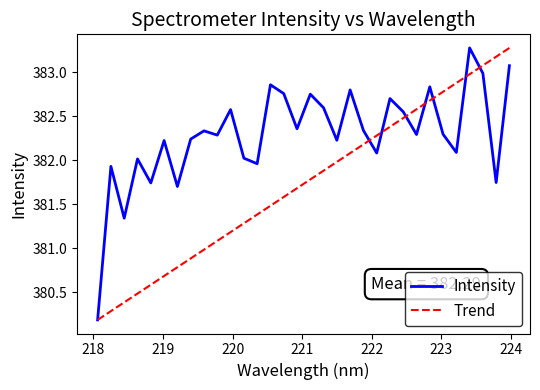

List the series in order of their overall mean, highest first.

Intensity, Trend